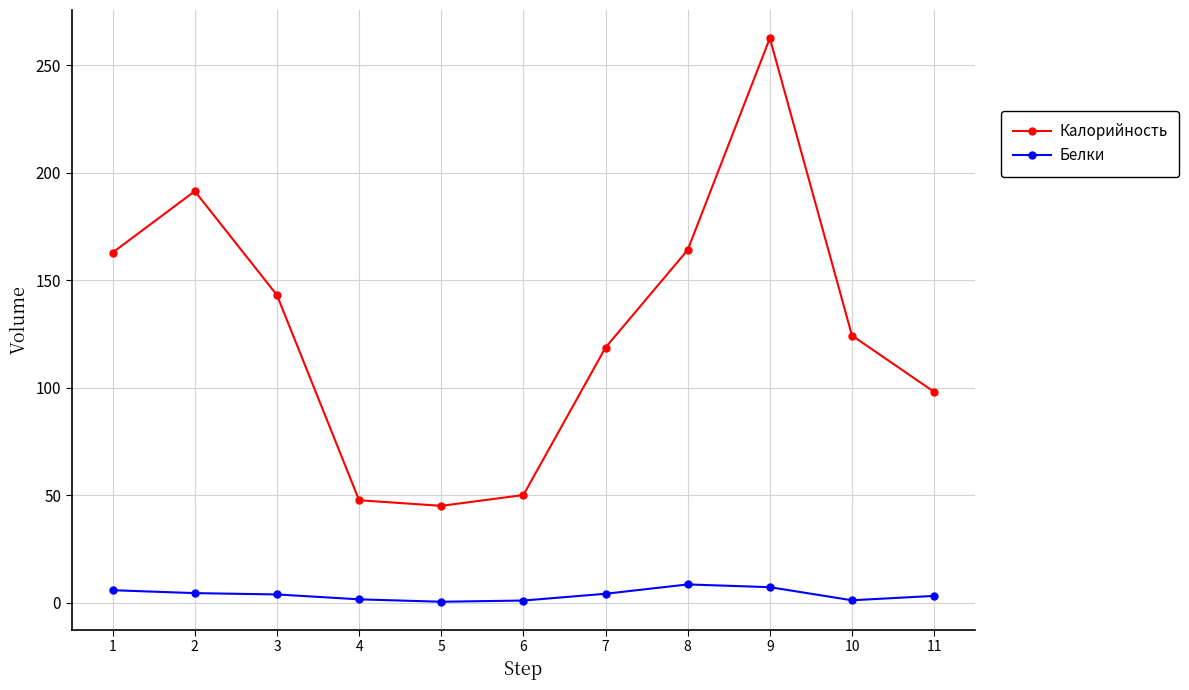

What are all the series names shown in the legend?

Калорийность, Белки